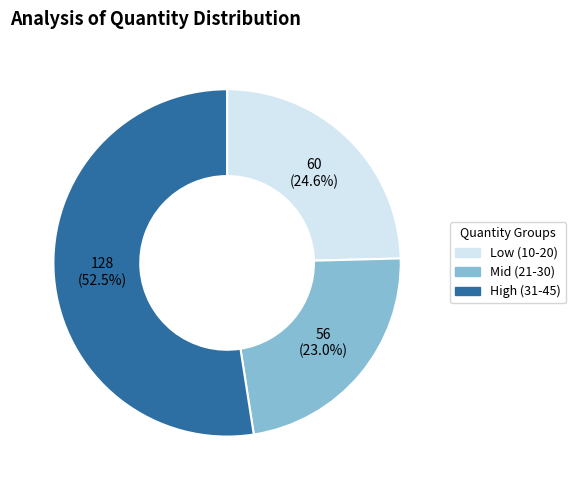

Approximately how many times larger is the value at High (31-45) compared to Low (10-20)?

2.1